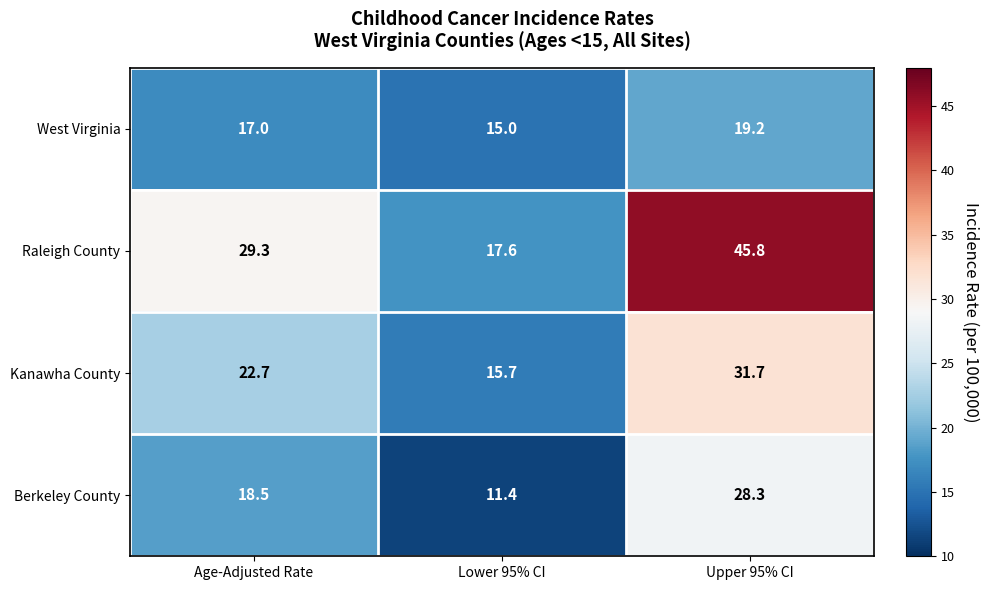

At which category is the sum across all series the highest?

Upper 95% CI